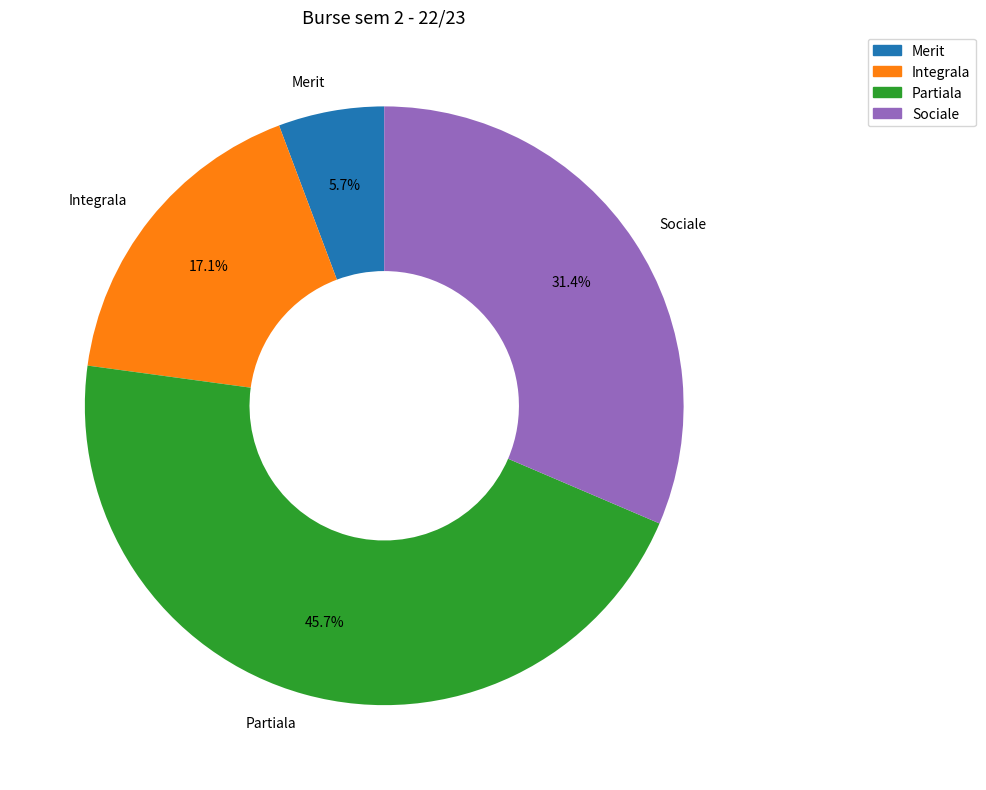

What is the ratio of the value at Partiala to the value at Sociale?

1.5